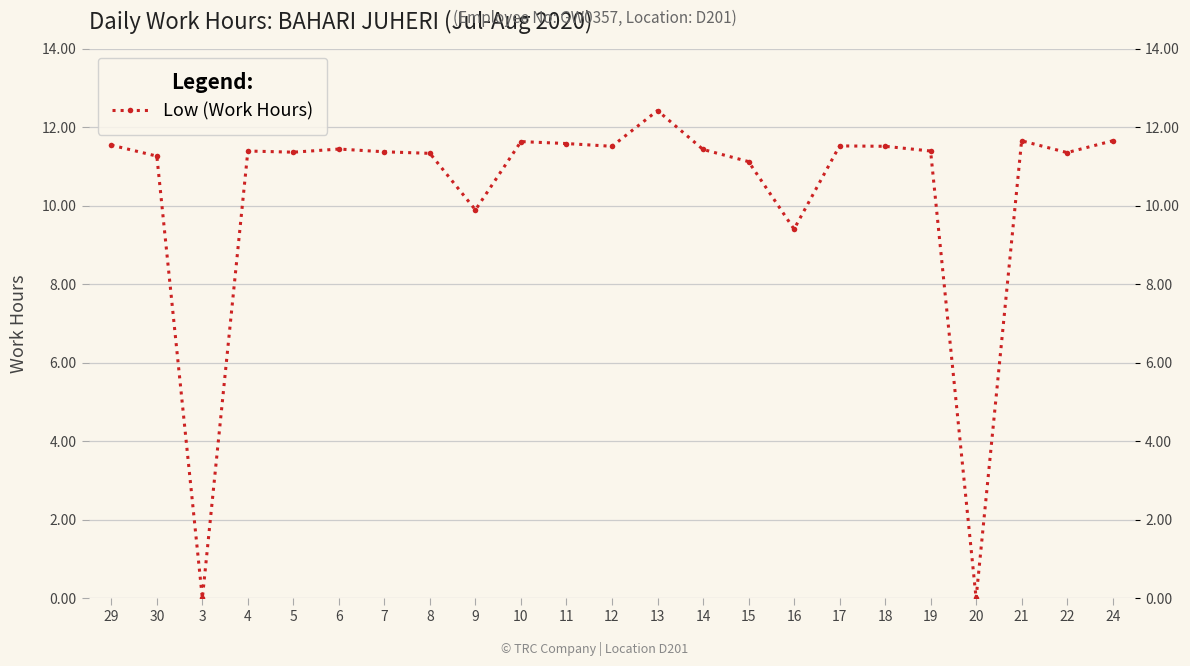

What is the ratio of the value at 24 to the value at 19?

1.0